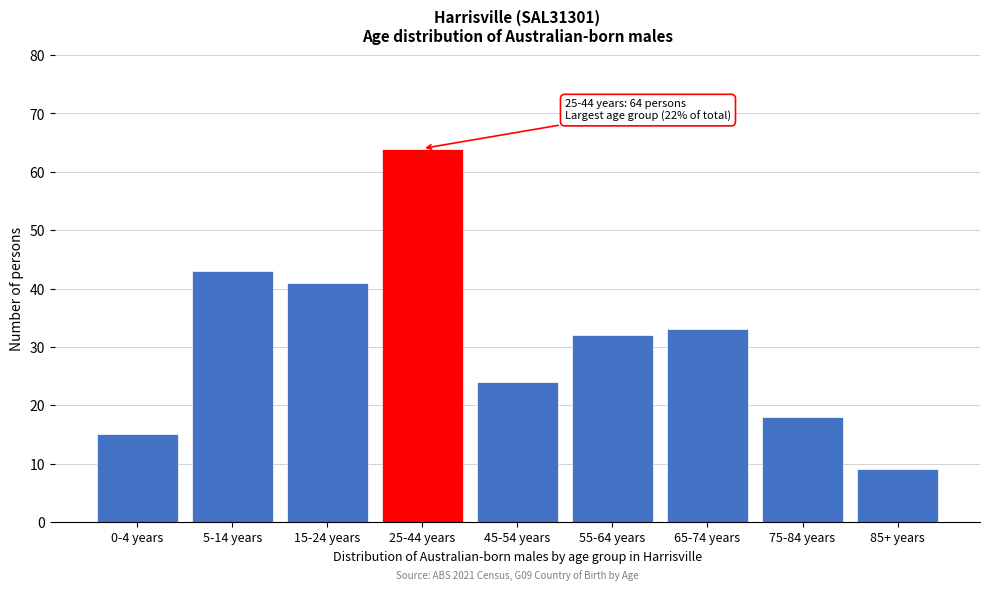

Reading left to right, extract all data points from this chart.

0-4 years=15	5-14 years=43	15-24 years=41	25-44 years=64	45-54 years=24	55-64 years=32	65-74 years=33	75-84 years=18	85+ years=9